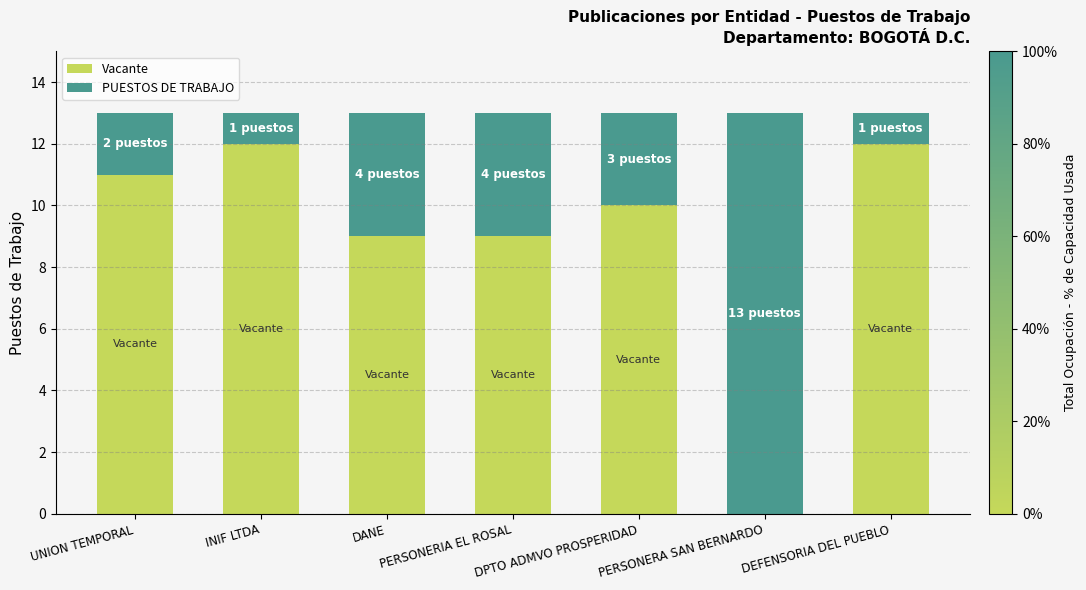

True or false: Vacante has a value of 4 at DANE.

False